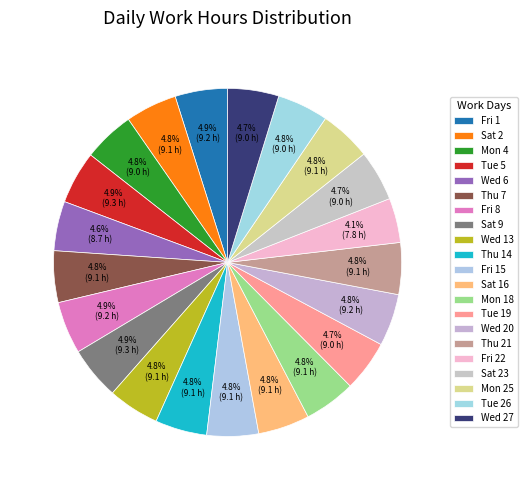

What percentage is NOT represented by Sat 16?

95.2%